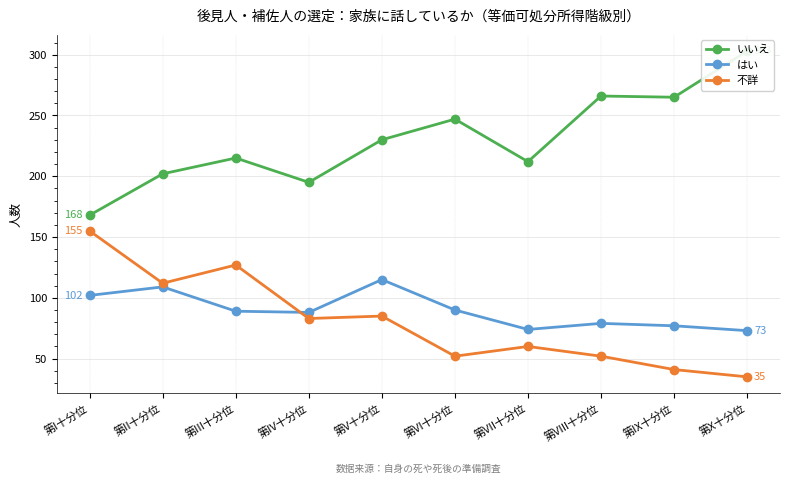

Between 第I十分位 and 第II十分位, which series saw the biggest shift?

不詳